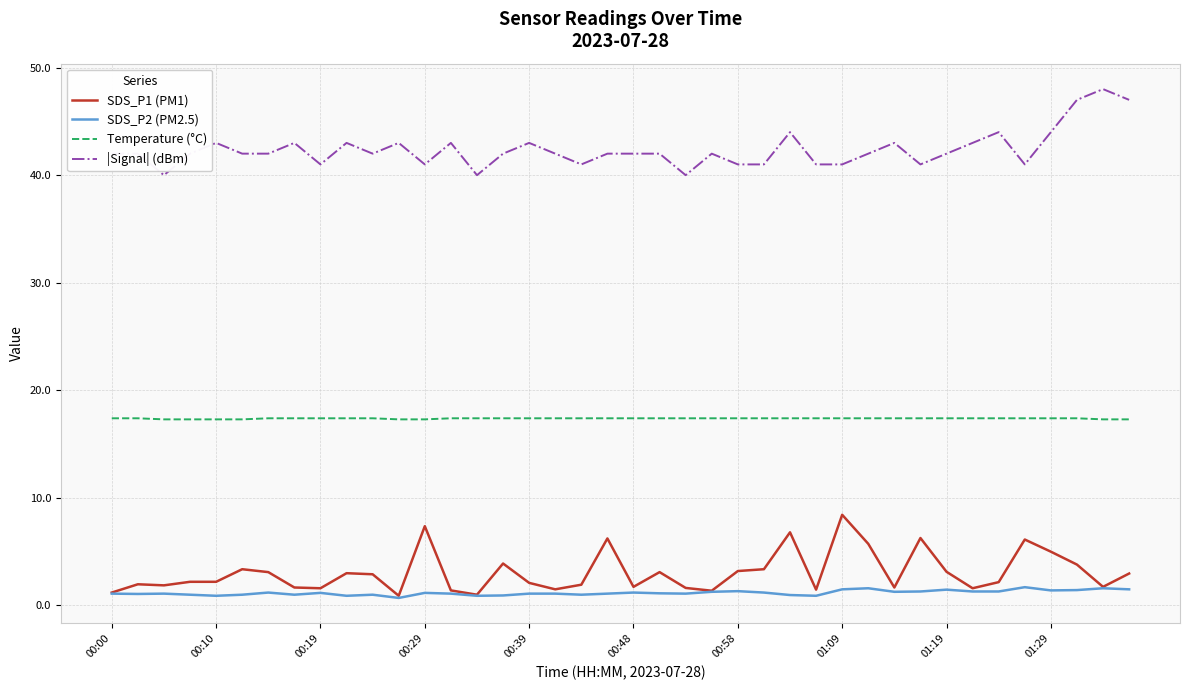

List the series in order of their peak value, lowest first.

SDS_P2 (PM2.5), SDS_P1 (PM1), Temperature (°C), |Signal| (dBm)